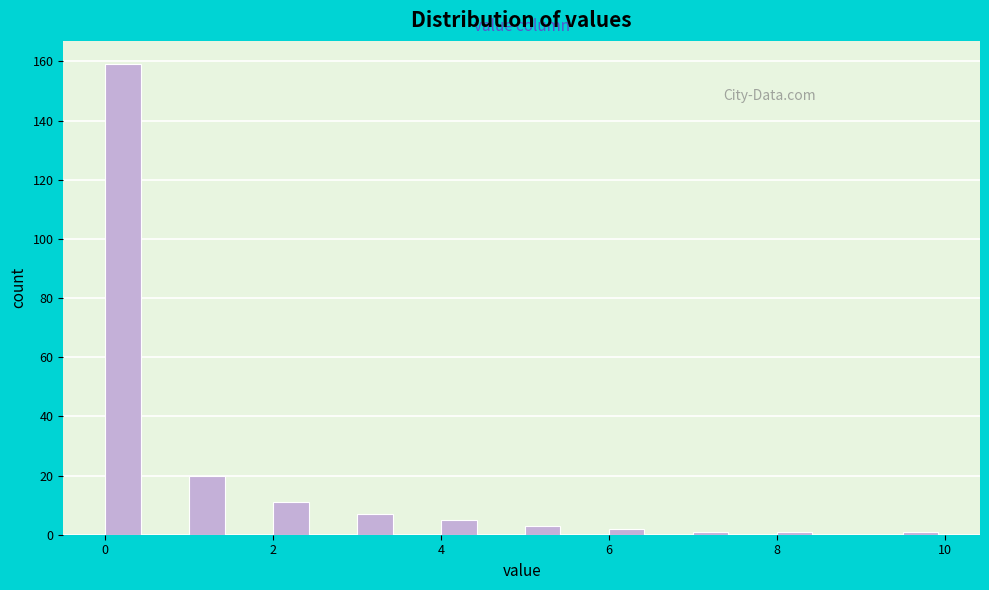

Read against the x-axis, roughly where is the centre of the tallest bar?

0.2